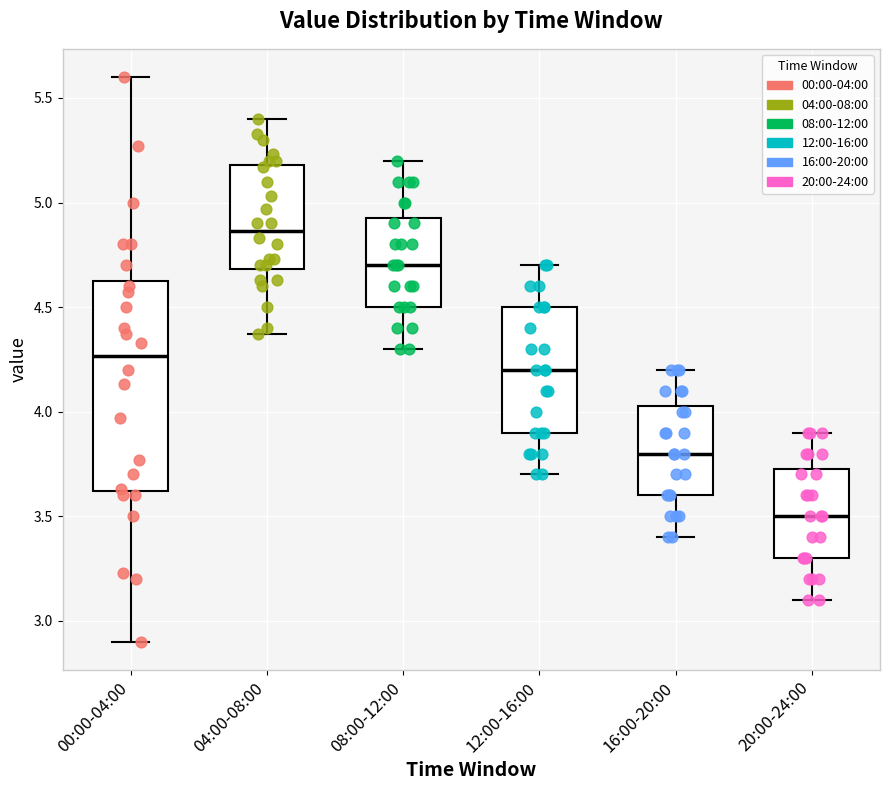

Reading left to right, read every box against the y-axis: the position of its median line, the range the box covers, and the ends of its whiskers. The values are not printed on the chart, so give them approximately, as read against the axis.

00:00-04:00: median 4.25, box 3.60 to 4.65, whiskers 2.90 to 5.60
04:00-08:00: median 4.85, box 4.70 to 5.20, whiskers 4.35 to 5.40
08:00-12:00: median 4.70, box 4.50 to 4.95, whiskers 4.30 to 5.20
12:00-16:00: median 4.20, box 3.90 to 4.50, whiskers 3.70 to 4.70
16:00-20:00: median 3.80, box 3.60 to 4.05, whiskers 3.40 to 4.20
20:00-24:00: median 3.50, box 3.30 to 3.75, whiskers 3.10 to 3.90